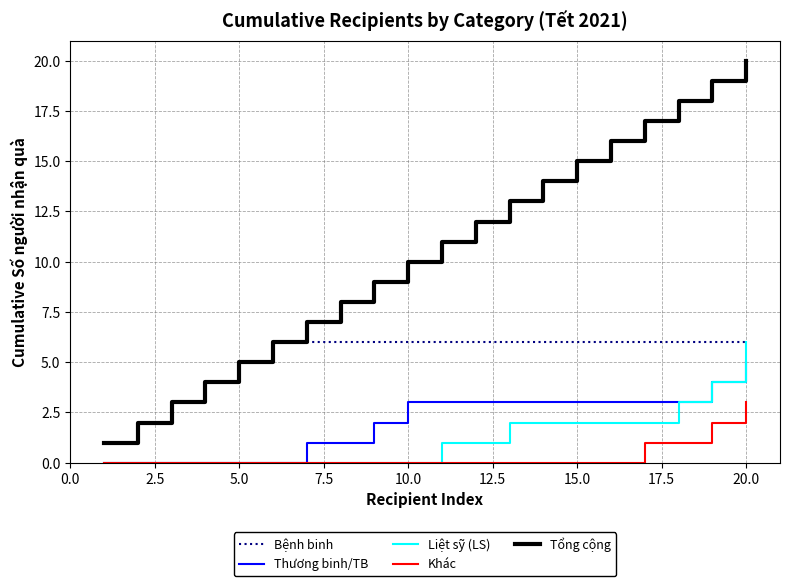

True or false: Tổng cộng and Thương binh/TB cross at least once.

False